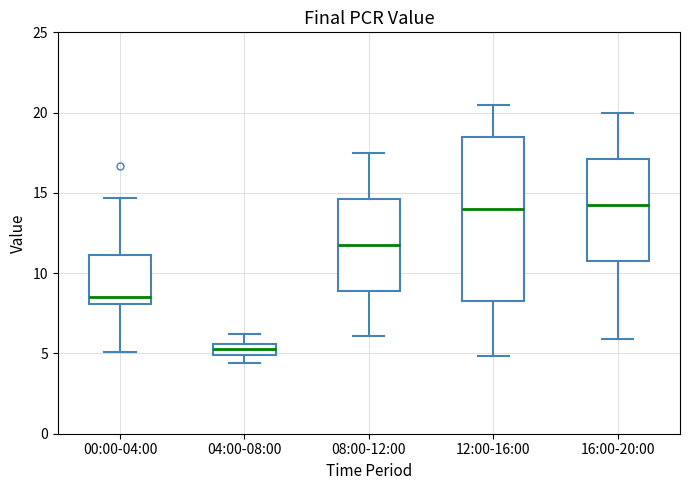

Which box is the tallest, from its lower edge to its upper edge?

12:00-16:00